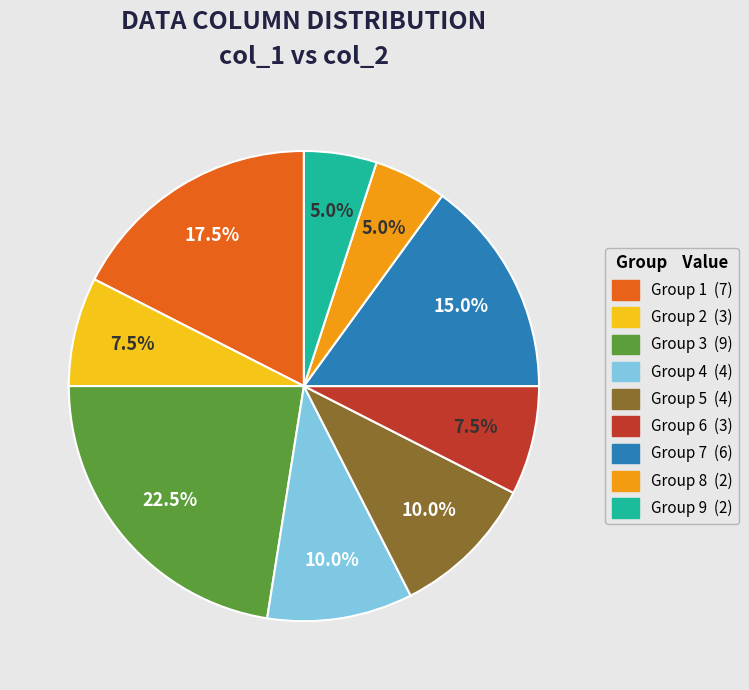

Count the number of slices in the pie.

9